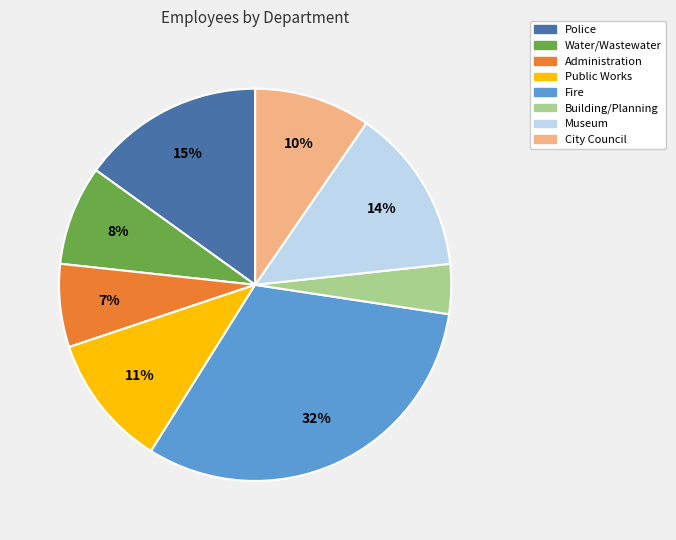

To the nearest percent, what is the average slice percentage?

12%